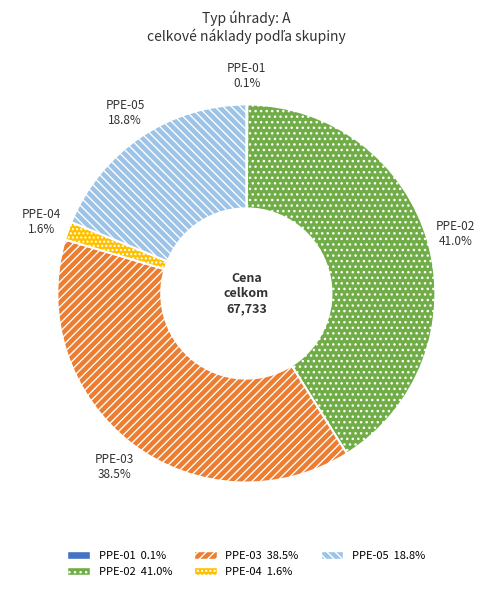

Which has a higher value, PPE-03 or PPE-04?

PPE-03